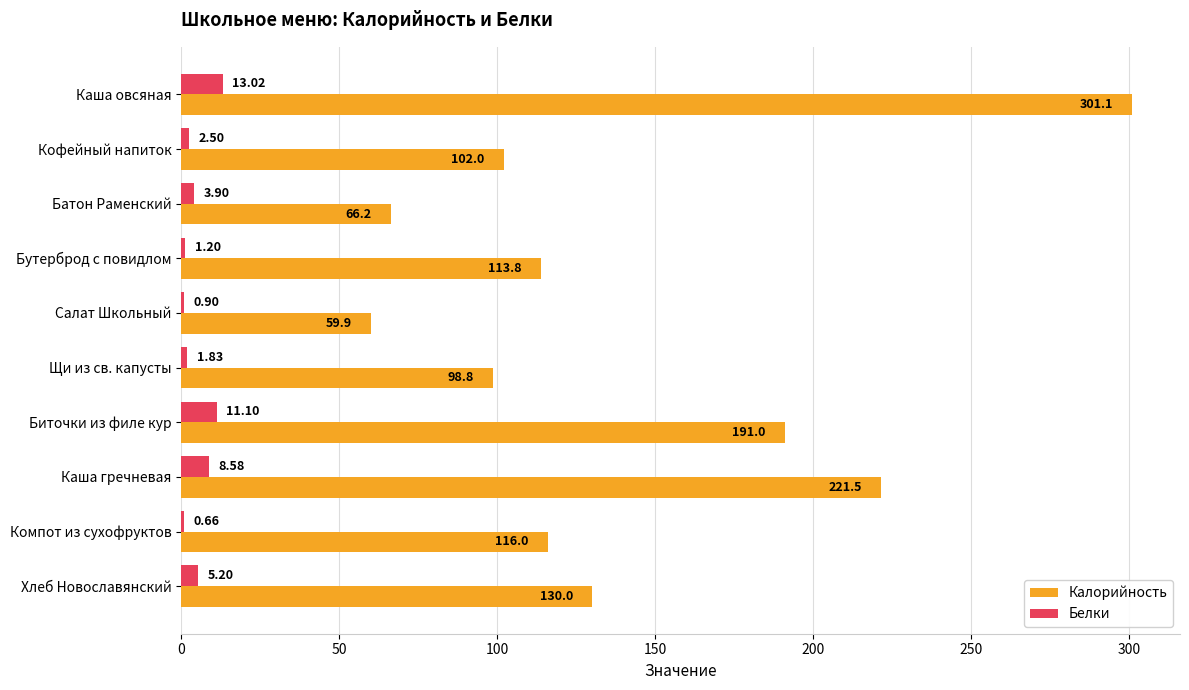

At which label is Калорийность closest to 180?

Биточки из филе кур